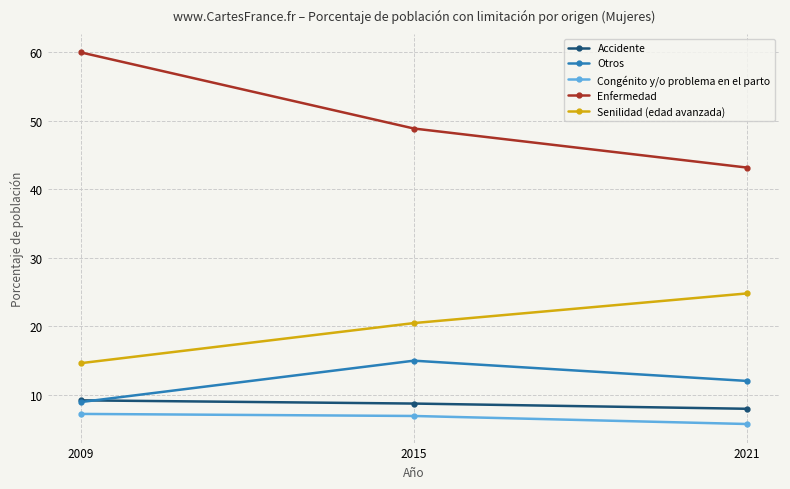

Where is Otros nearest to the value 11?

2021